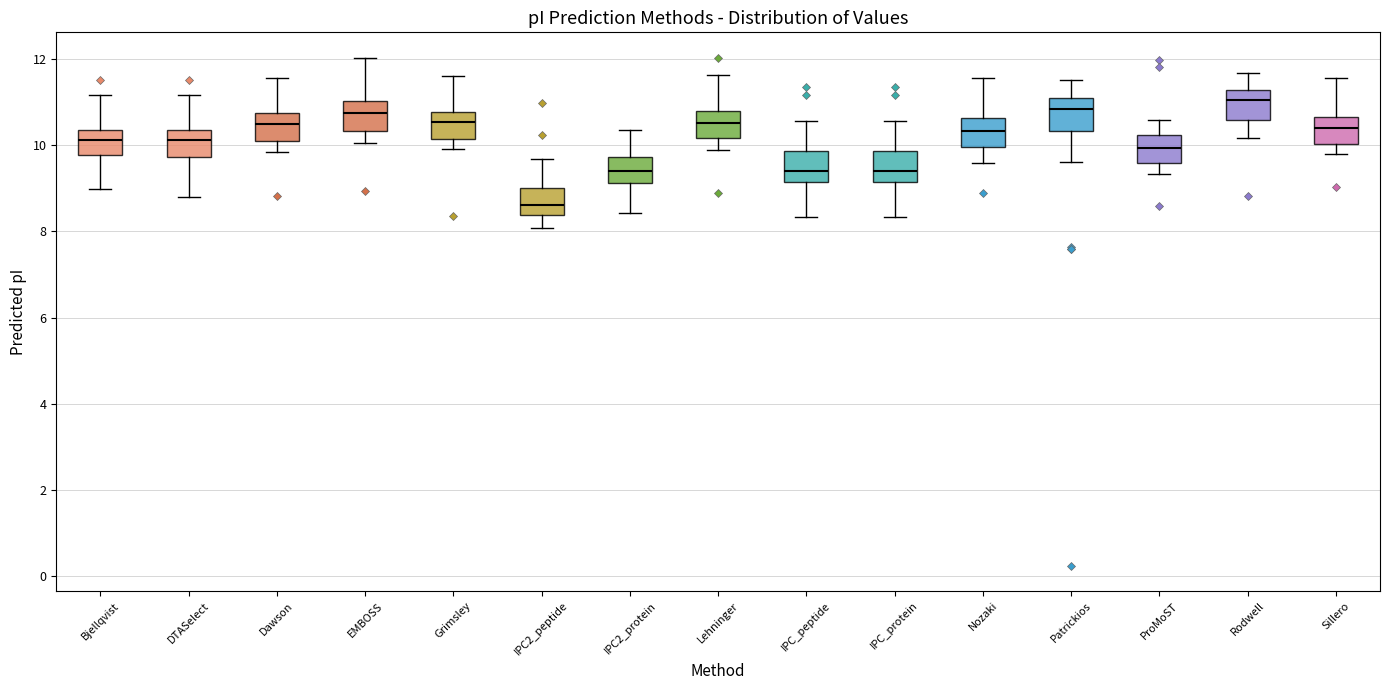

Which box's median line is the lowest?

IPC2_peptide